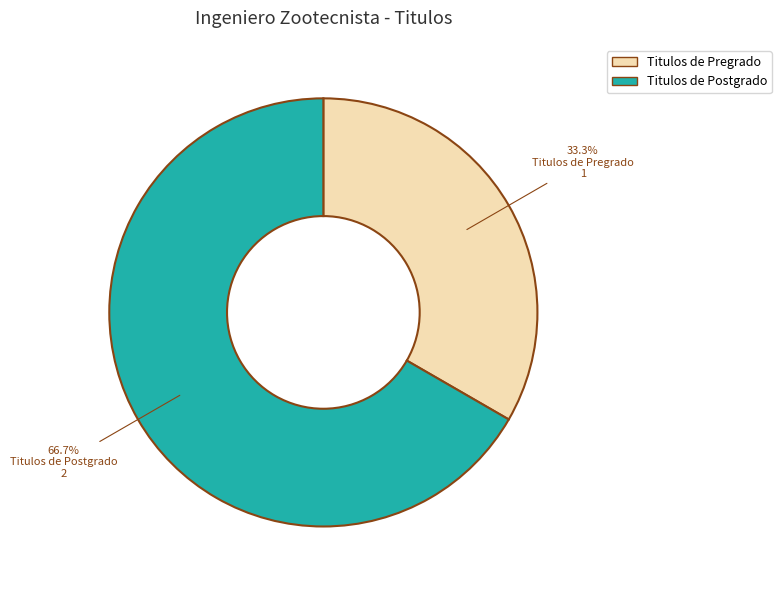

Count the number of slices in the pie.

2